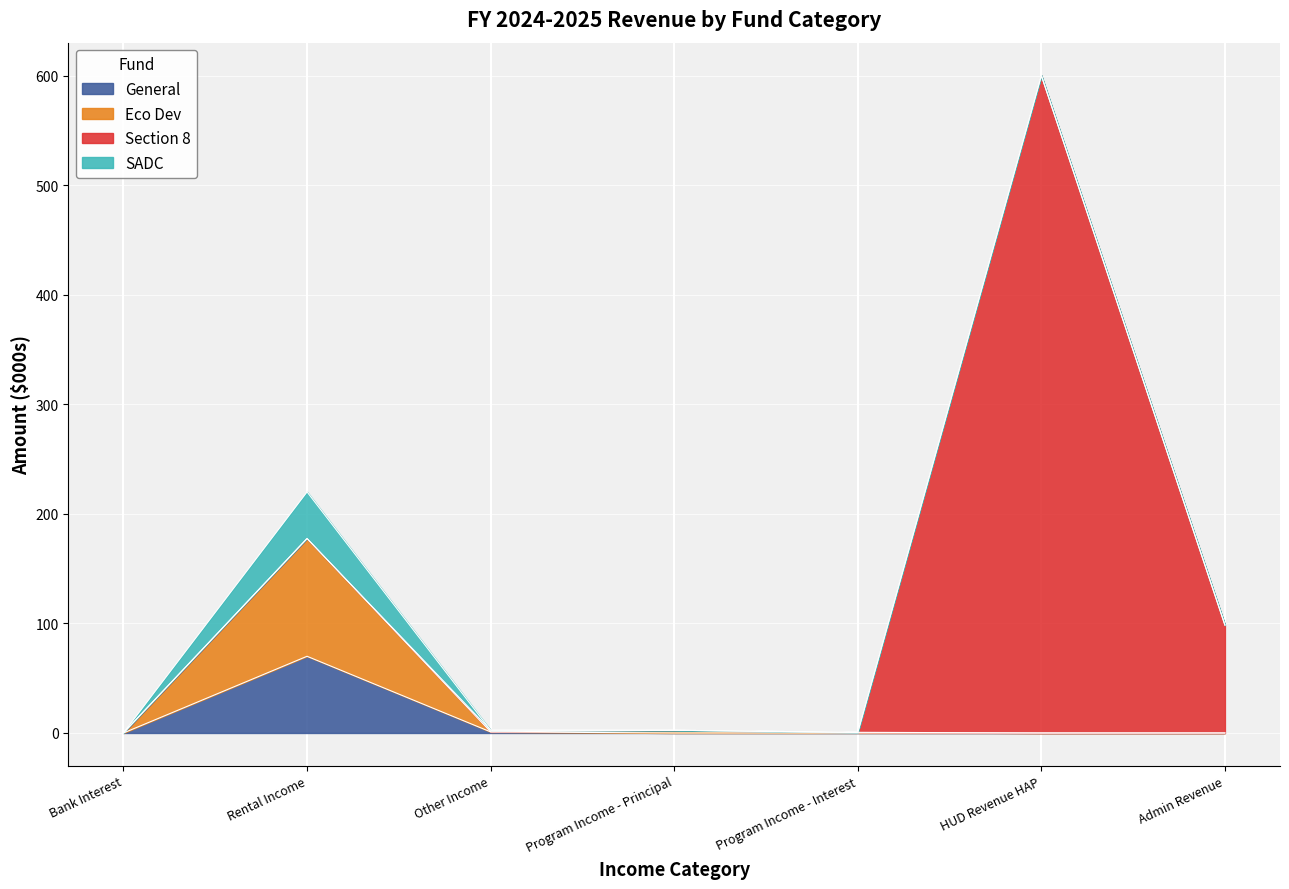

True or false: TOTAL has a value of 0.1 at Bank Interest.

True